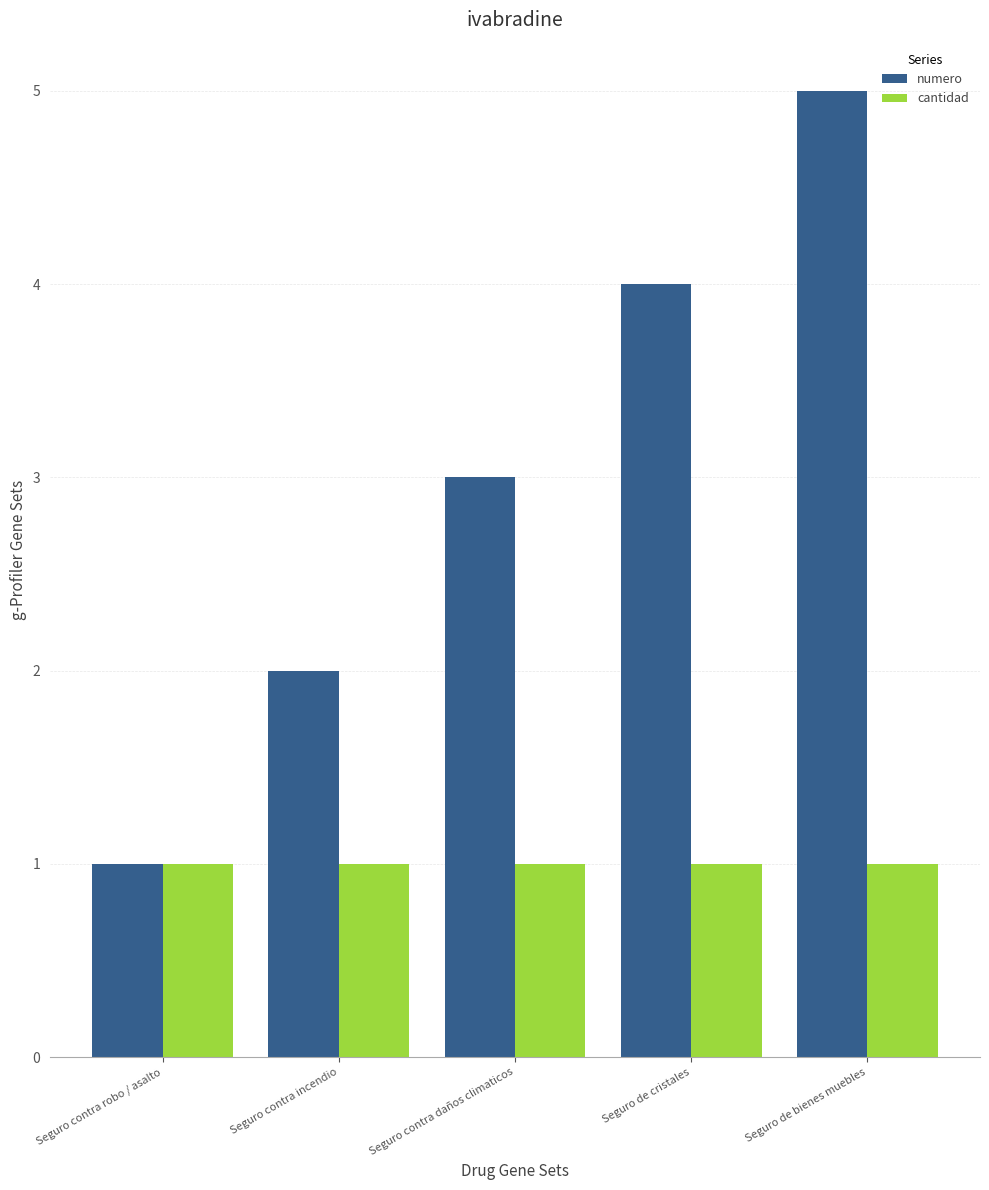

At which category is the sum across all series the highest?

Seguro de bienes muebles